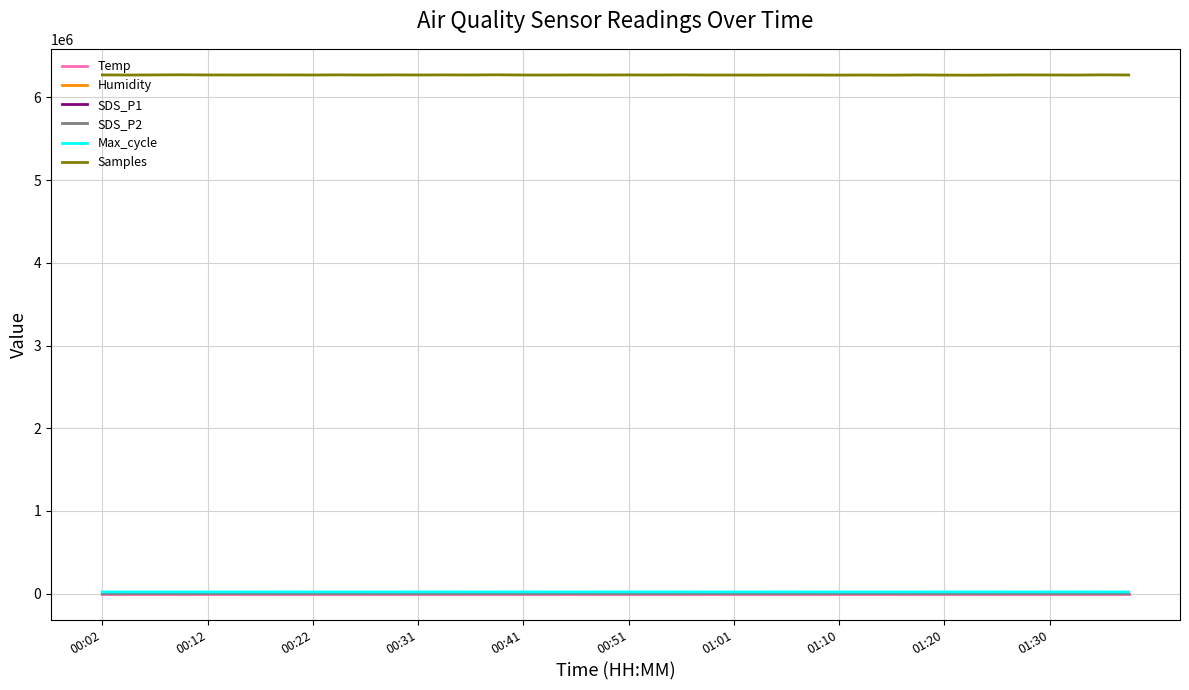

What is the greatest value displayed?

6274263.0